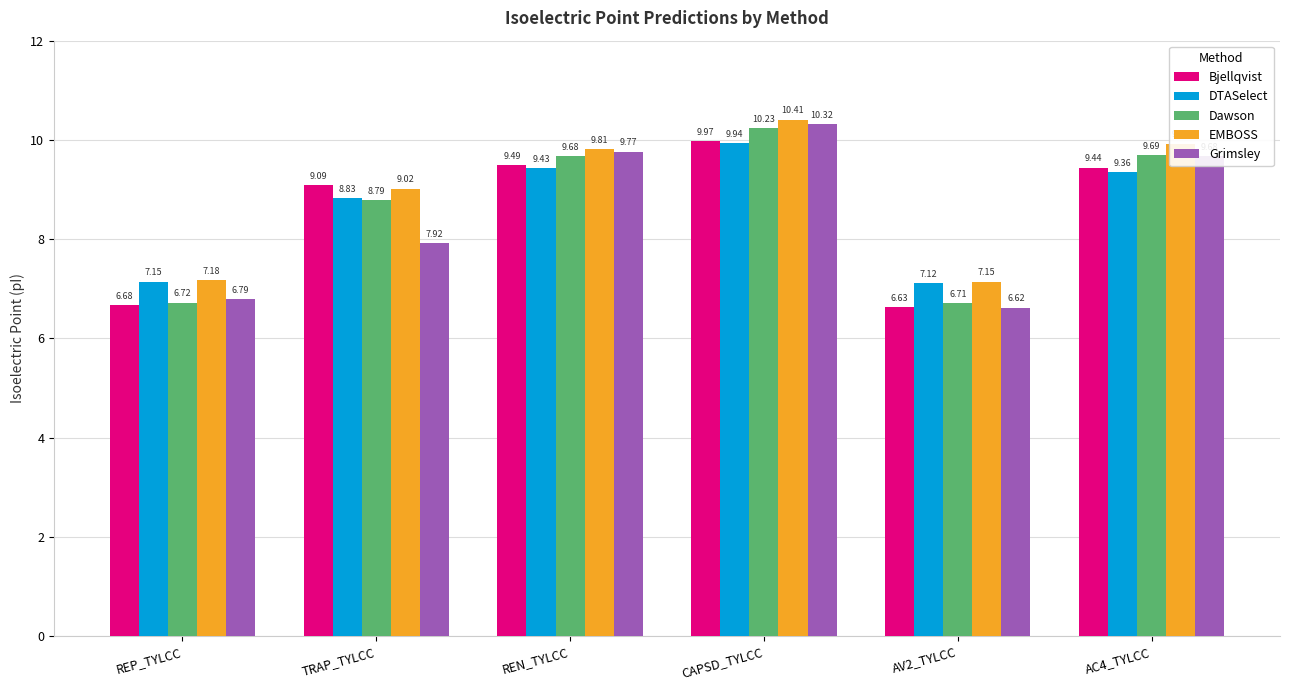

At which label does Dawson reach its peak?

CAPSD_TYLCC